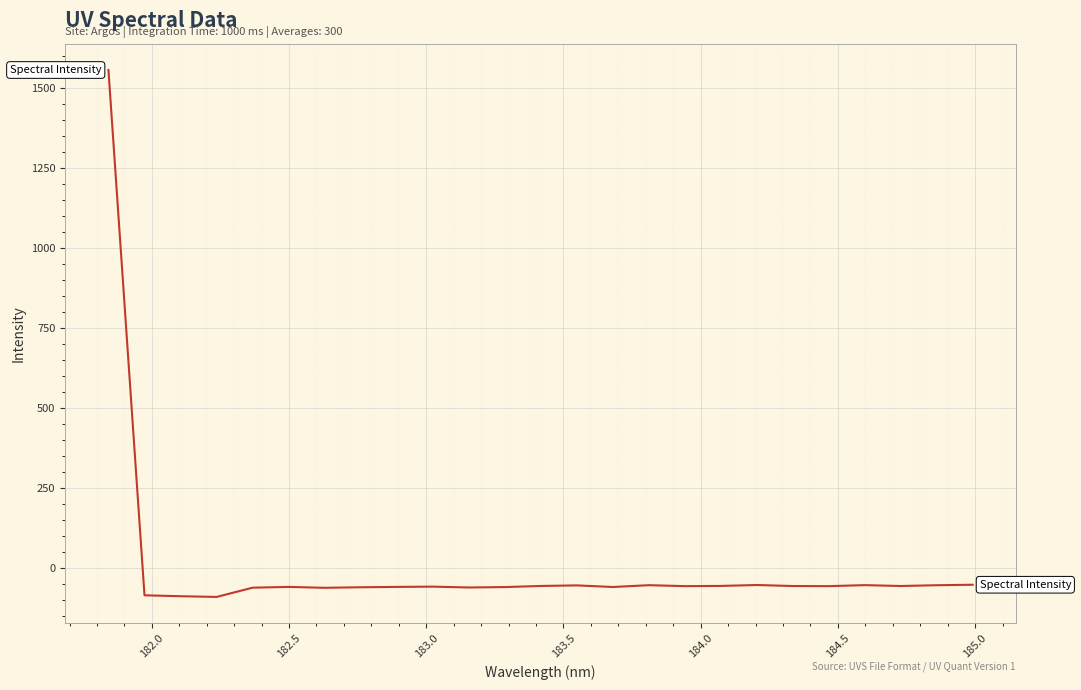

What is the difference between the maximum and minimum values?

1647.6